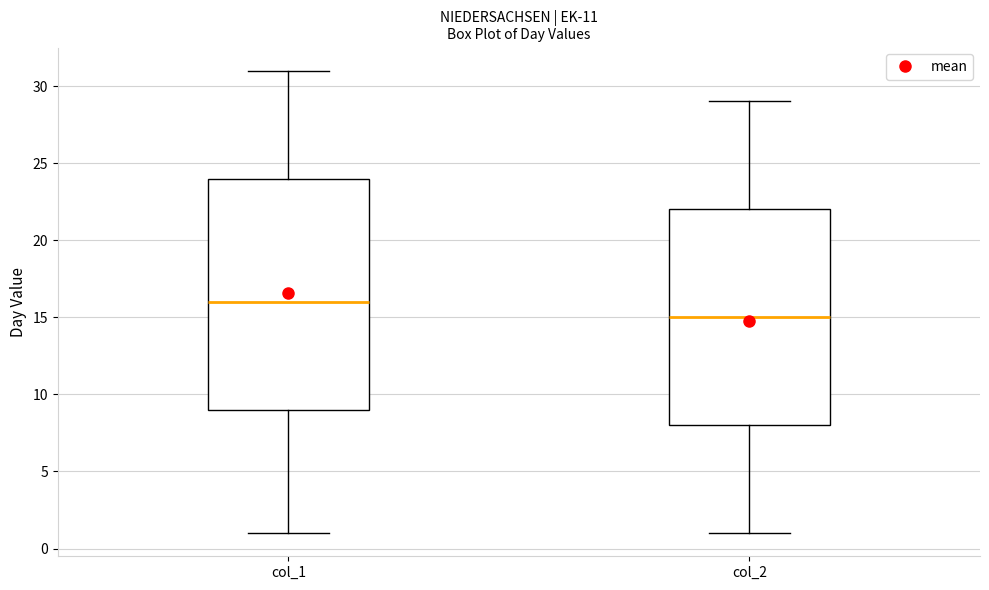

Which box is the tallest, from its lower edge to its upper edge?

col_1